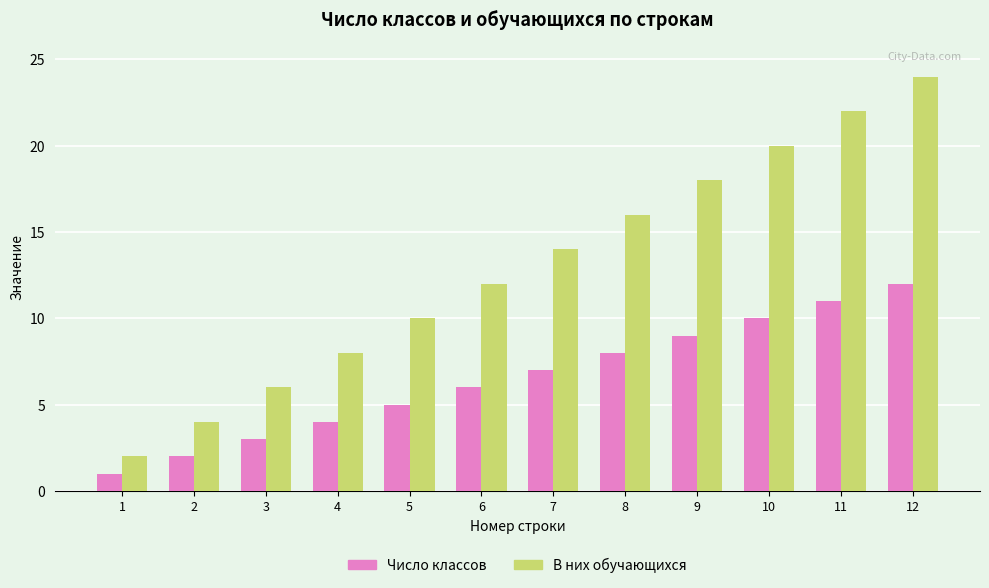

Rank the series by their average value, from highest to lowest.

В них обучающихся, Число классов